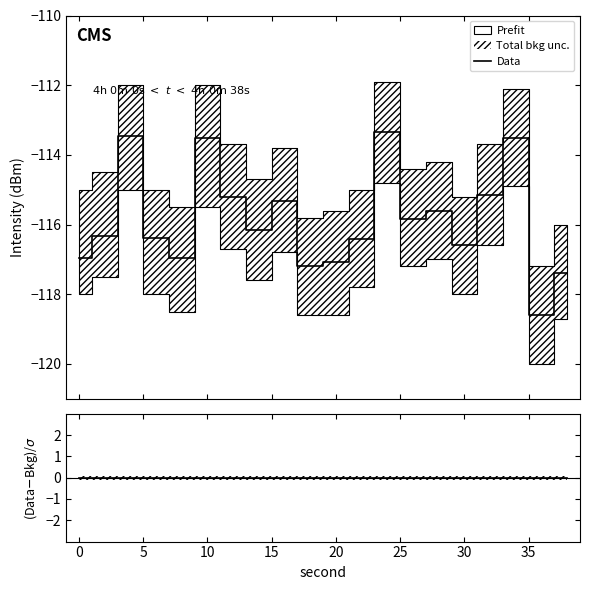

Count the number of data series in this chart.

2